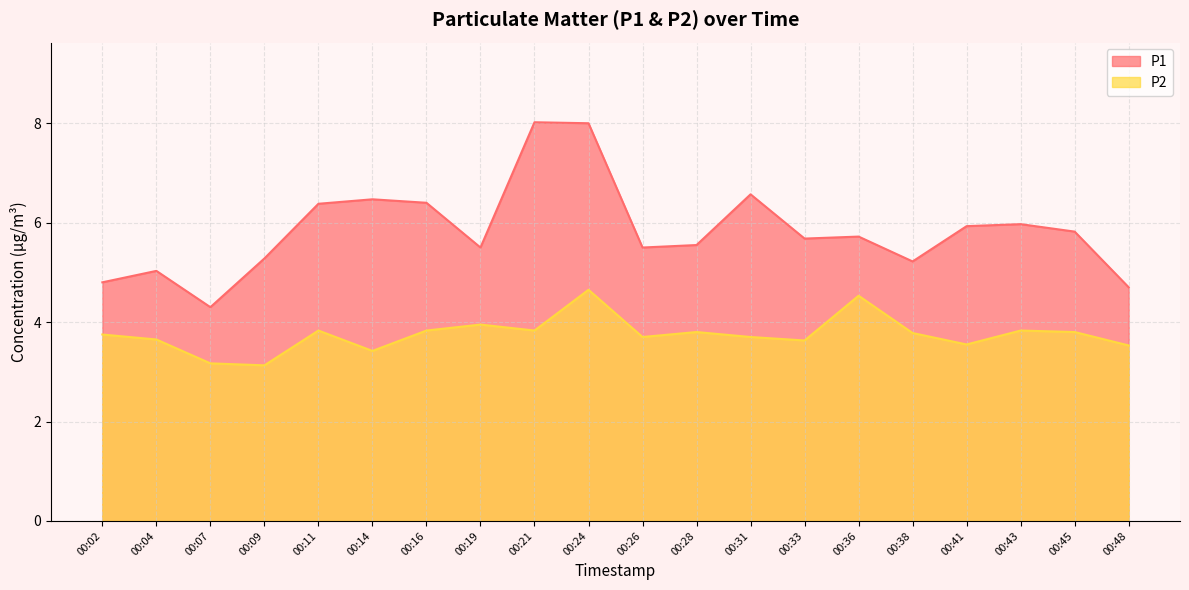

The P1 series shows 8.9 at 00:04. True or false?

False